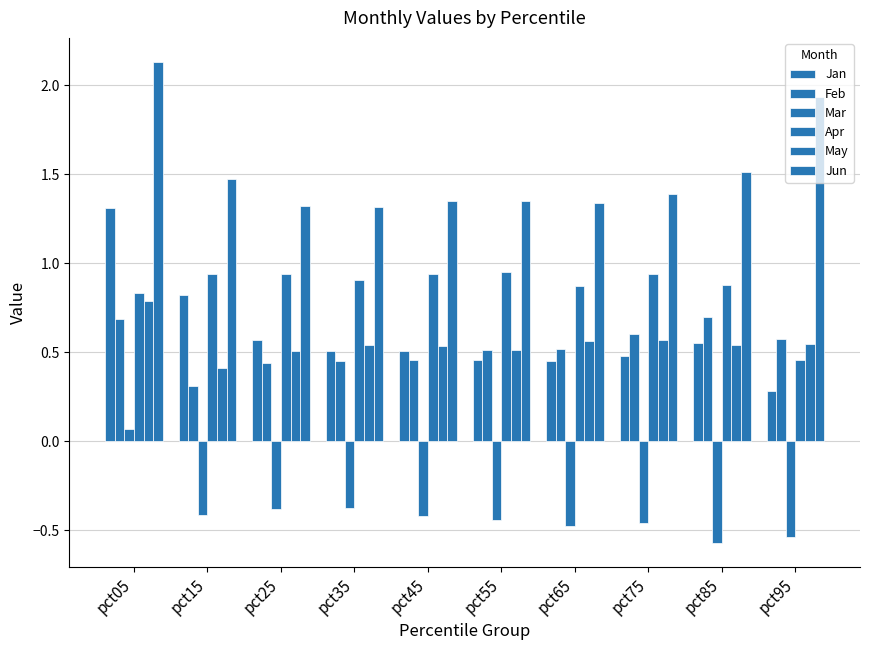

Reading left to right, extract all data points from this chart.

Jan: 1.3	0.8	0.6	0.5	0.5	0.5	0.4	0.5	0.6	0.3
Feb: 0.7	0.3	0.4	0.5	0.5	0.5	0.5	0.6	0.7	0.6
Mar: 0.1	-0.4	-0.4	-0.4	-0.4	-0.4	-0.5	-0.5	-0.6	-0.5
Apr: 0.8	0.9	0.9	0.9	0.9	0.9	0.9	0.9	0.9	0.5
May: 0.8	0.4	0.5	0.5	0.5	0.5	0.6	0.6	0.5	0.5
Jun: 2.1	1.5	1.3	1.3	1.4	1.4	1.3	1.4	1.5	1.9